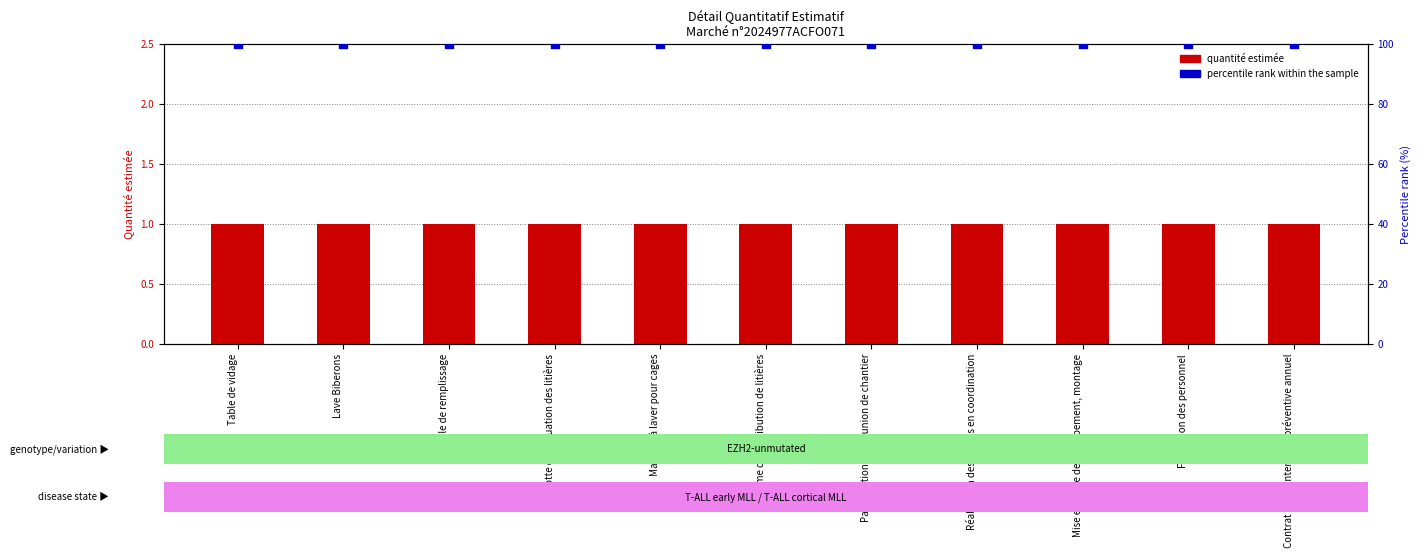

At how many categories does at least one series exceed 26?

11